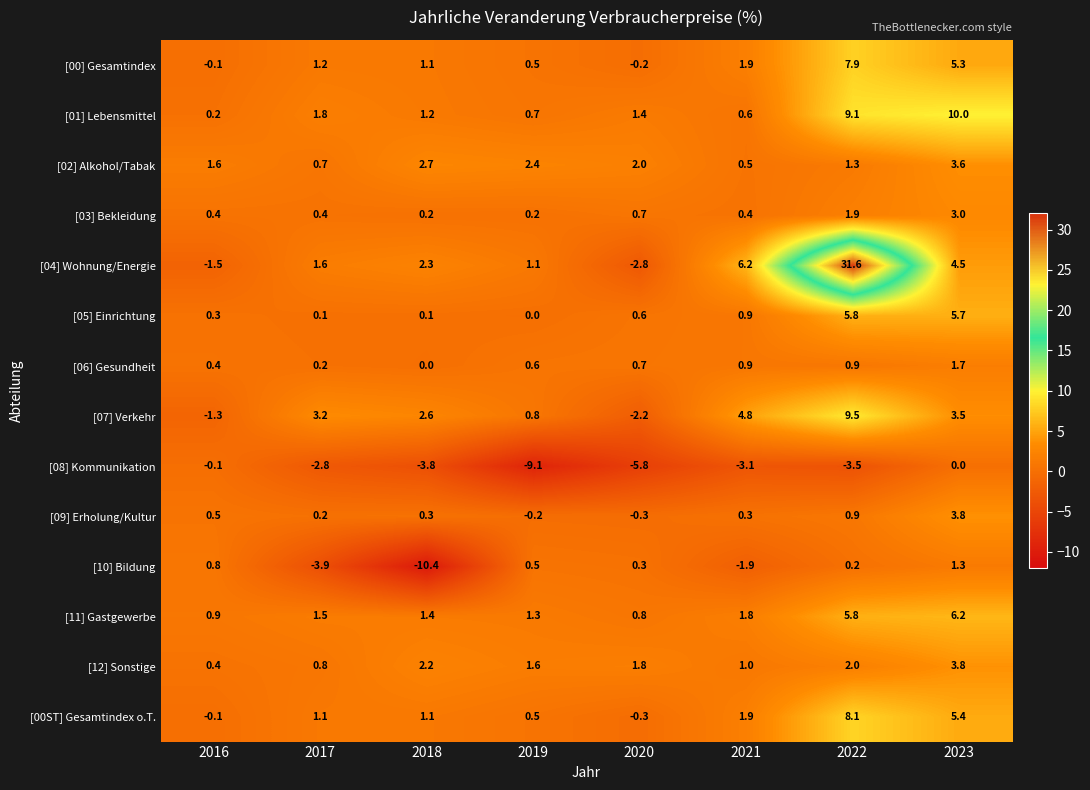

List the labels in order of [01] Lebensmittel value, smallest first.

2016, 2021, 2019, 2018, 2020, 2017, 2022, 2023